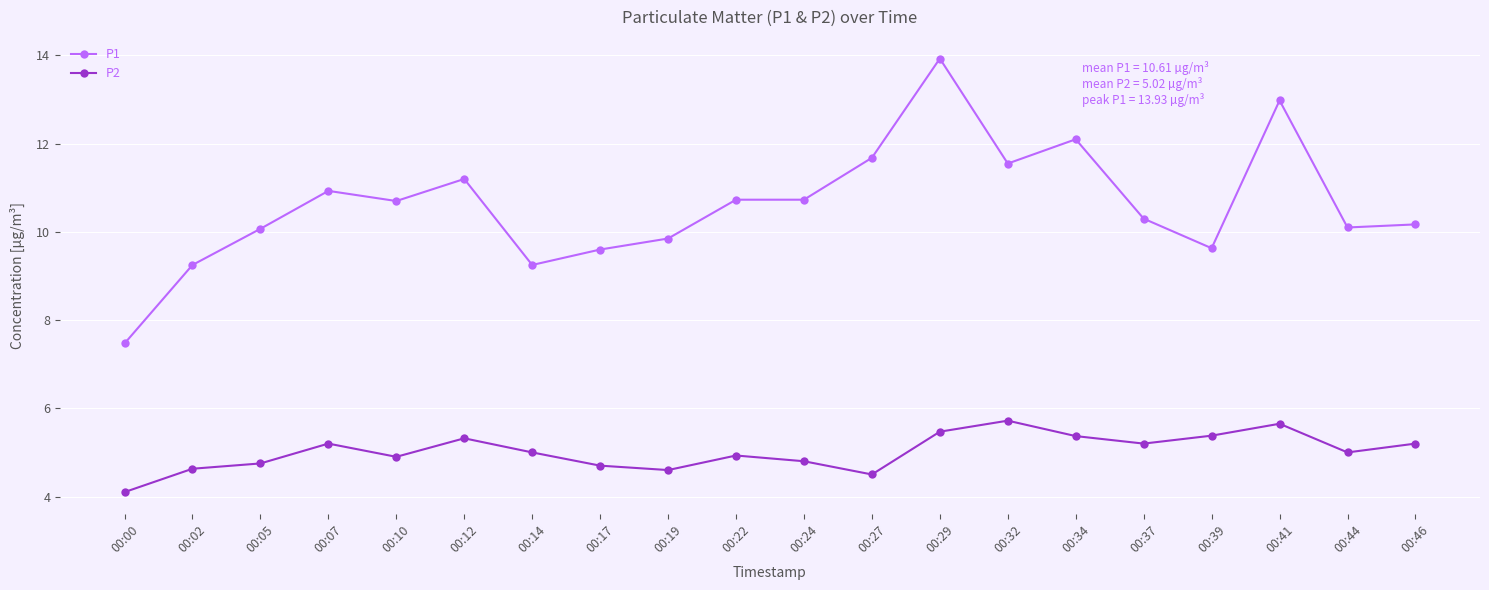

In P2, how many points are higher than both neighbors (excluding endpoints)?

5